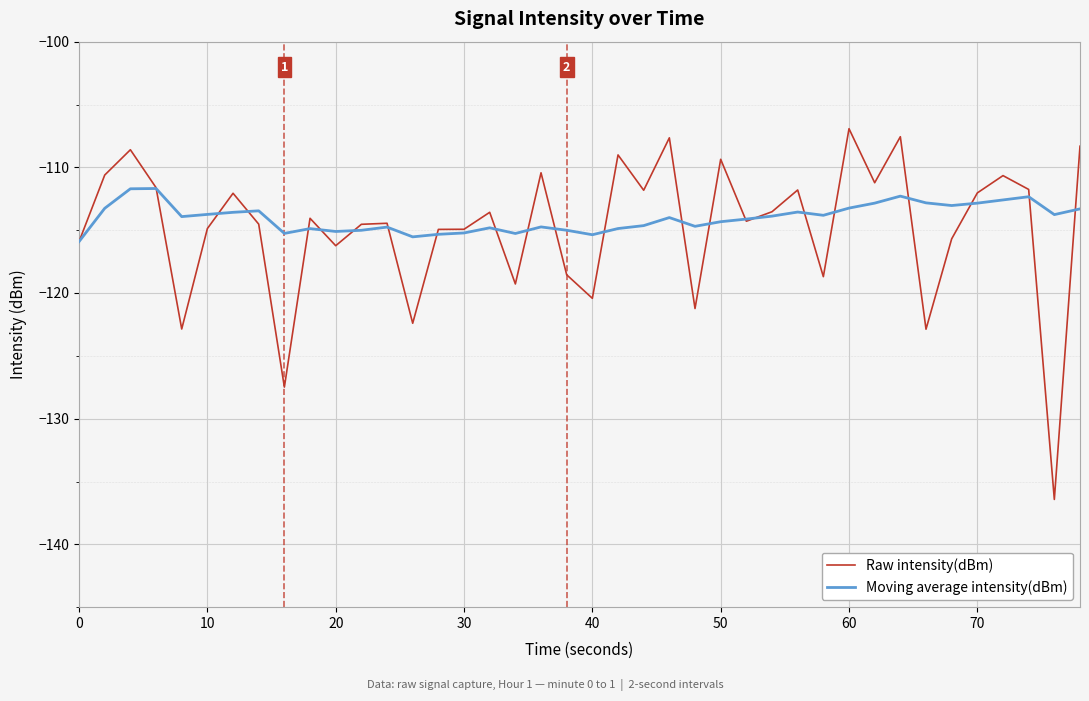

What is the average value of the Moving average intensity(dBm) series?

-114.0